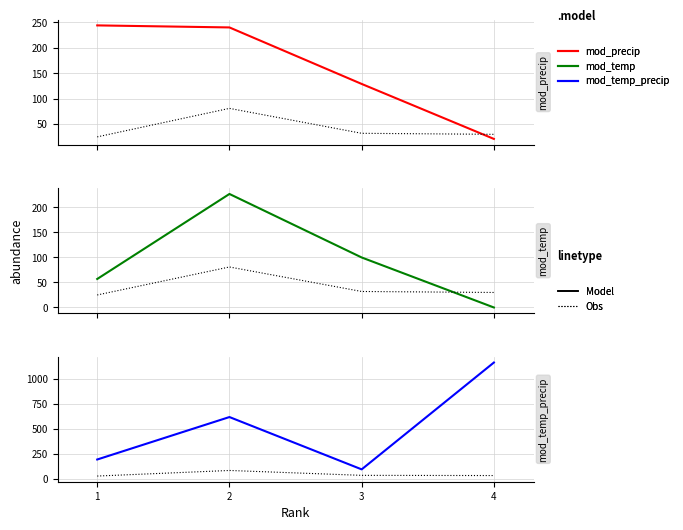

What is the sum of the Obs values at 2 and 4?

111